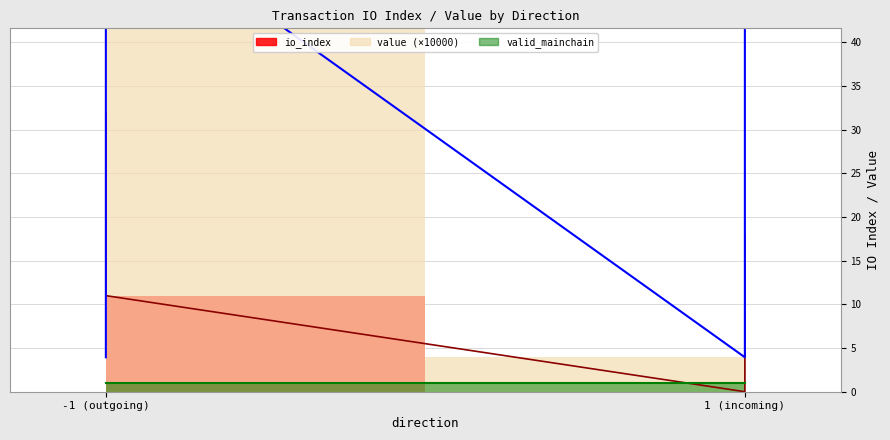

What is the label of the 4th point from the right?

-1